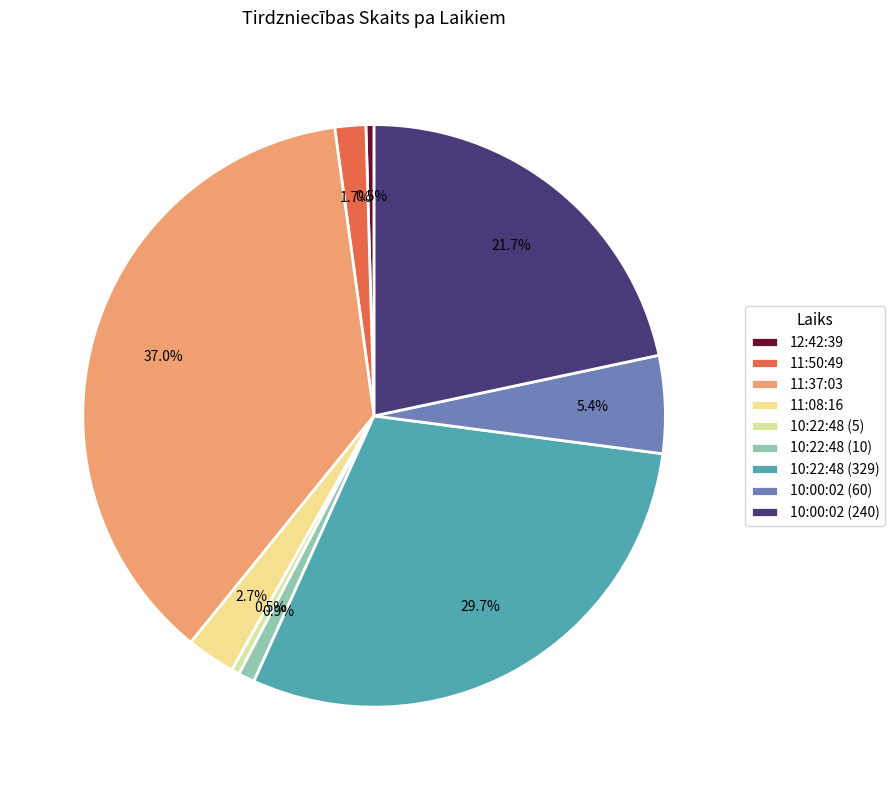

Which has a higher value, 12:42:39 or 11:50:49?

11:50:49